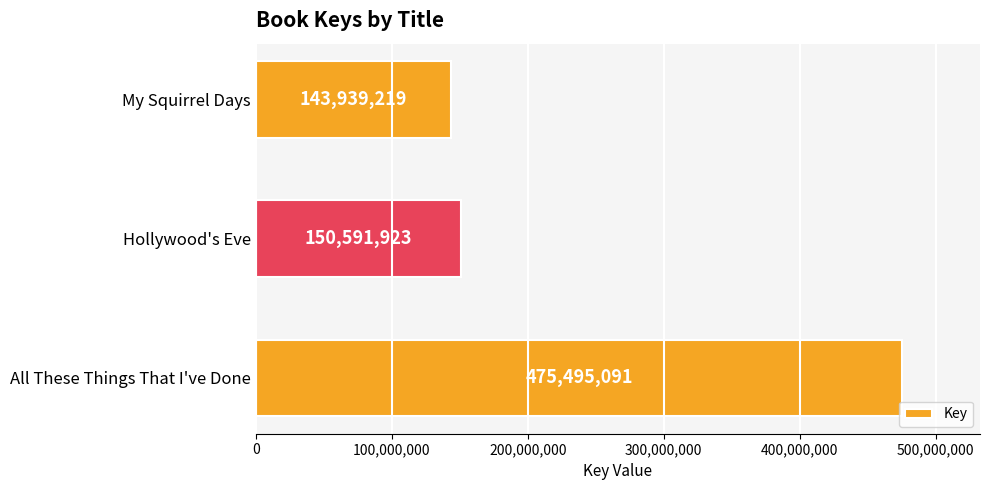

How many distinct data groups are displayed?

1